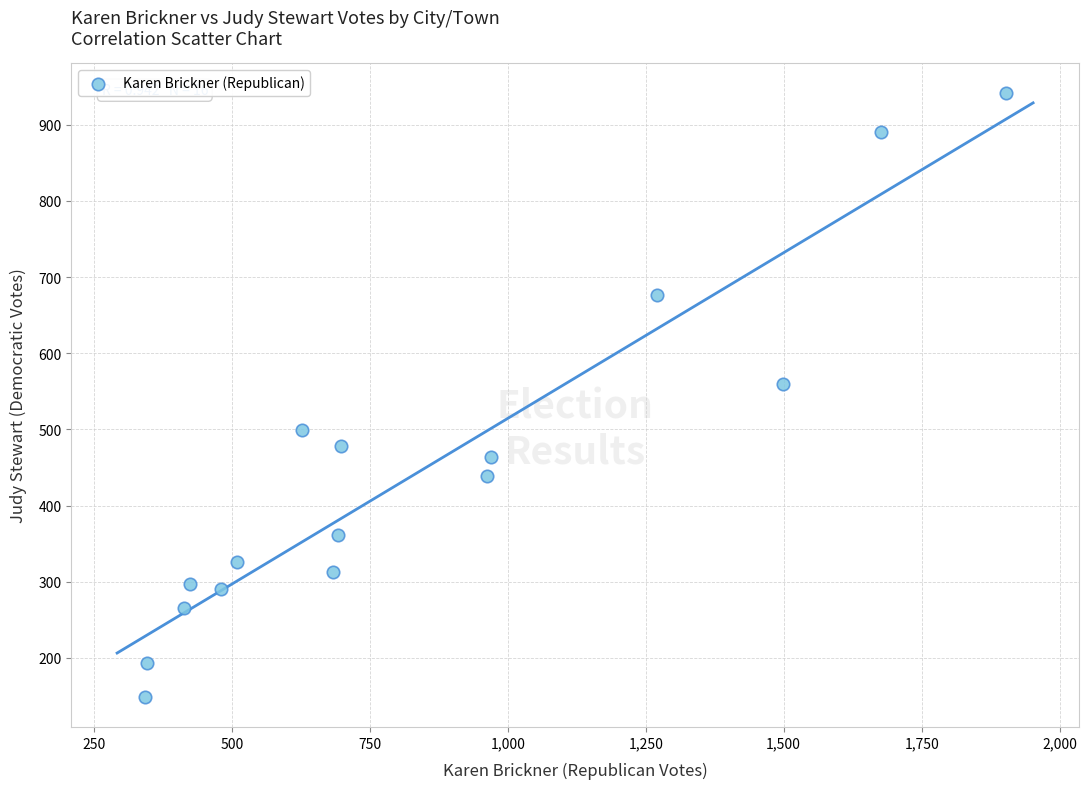

What Y value in the scatter plot is closest to 545?

560